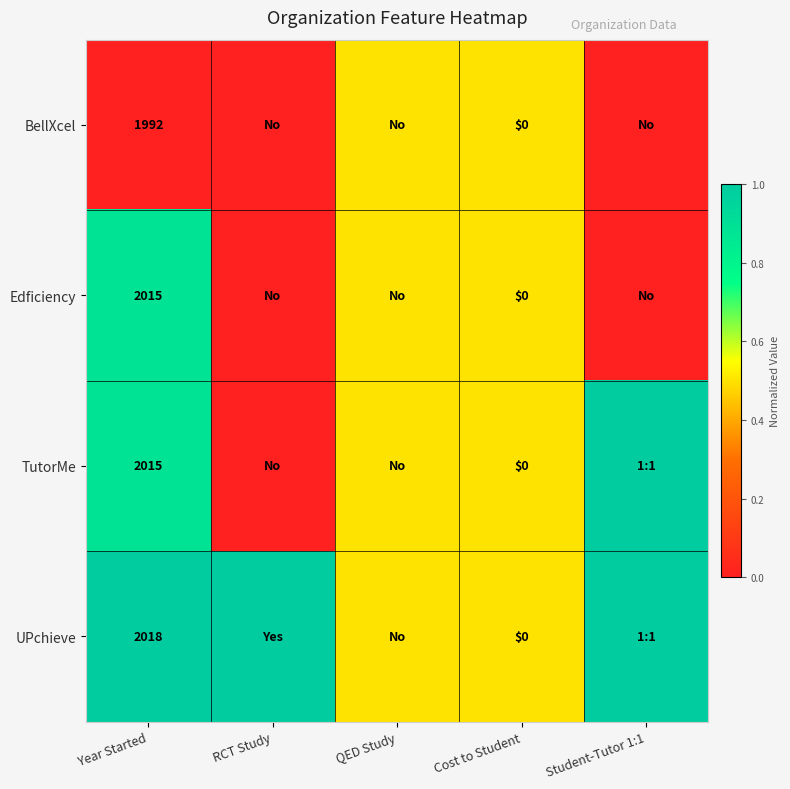

The BellXcel series shows 2699.3 at Year Started. True or false?

False